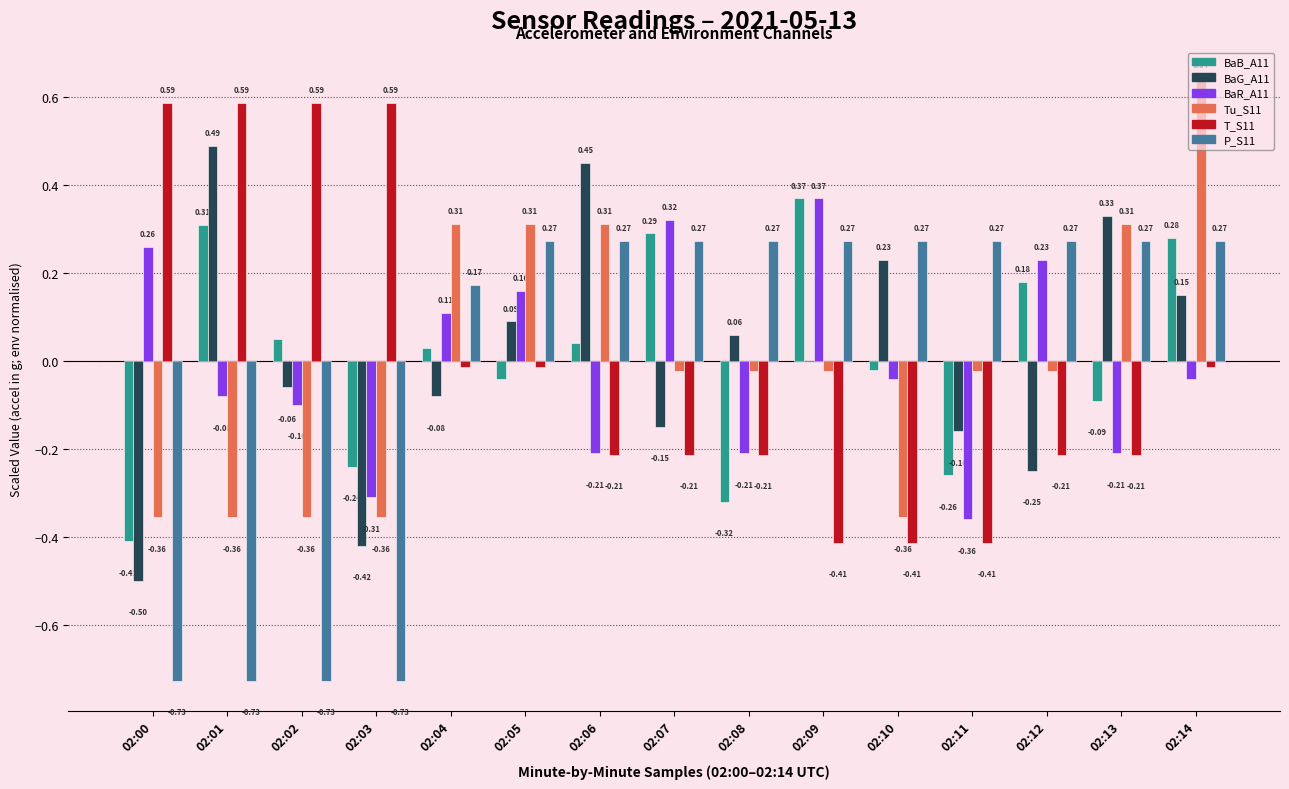

Which series has the largest total across all categories?

BaG_A11